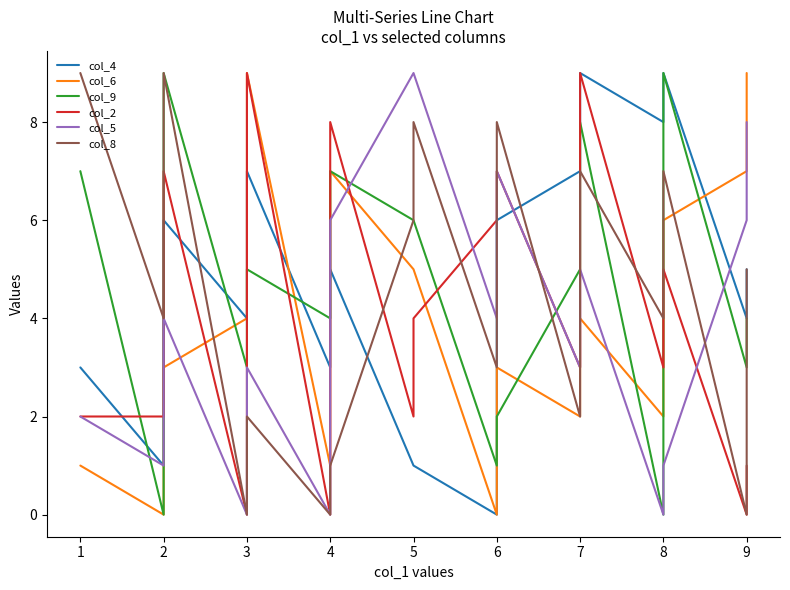

The col_4 series shows 2 at 4. True or false?

False